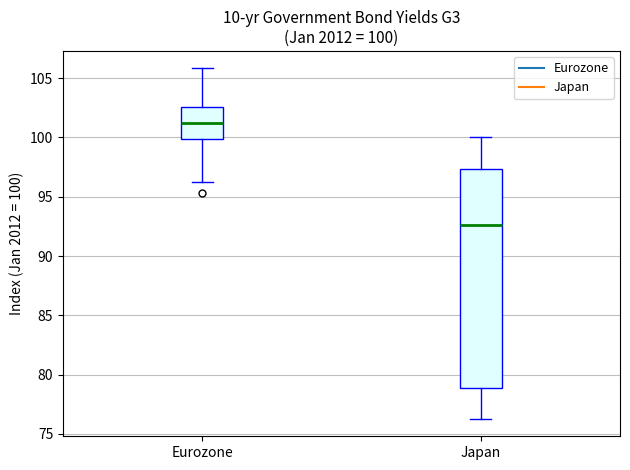

Which box has the highest median line?

Eurozone